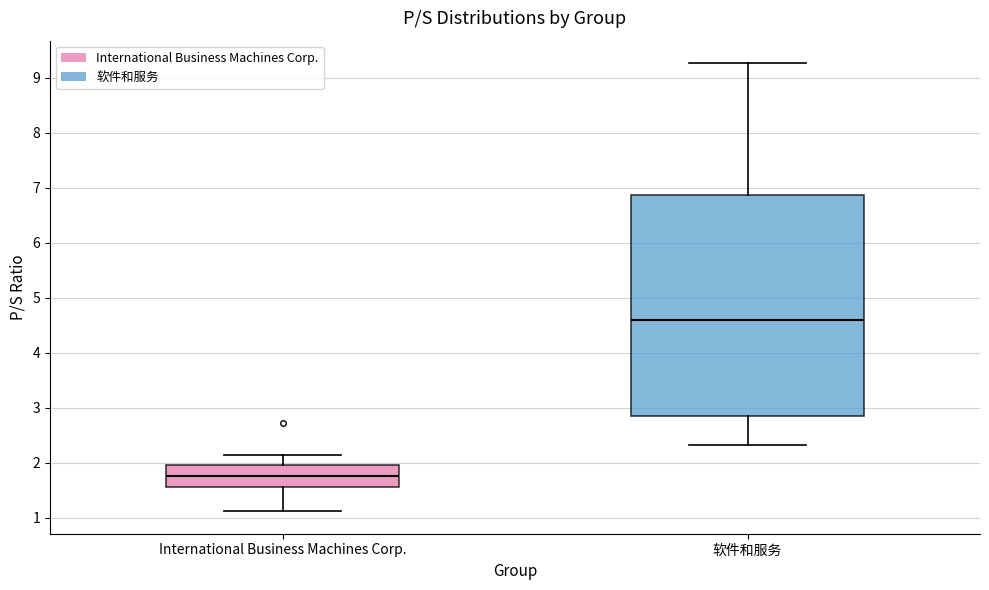

Comparing the boxes themselves (not the whiskers), which one is the tallest?

软件和服务